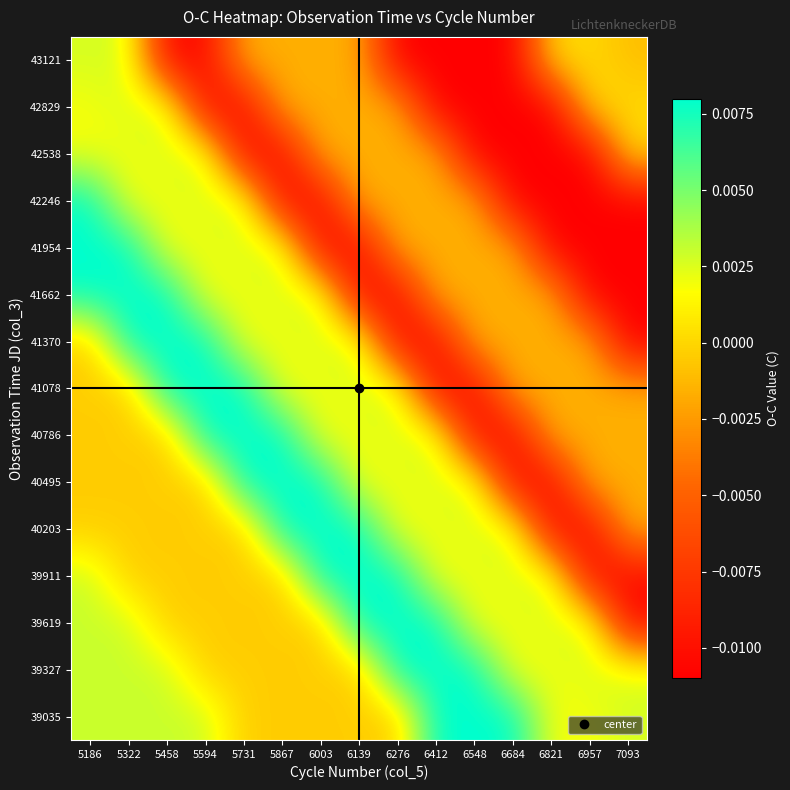

How many distinct data groups are displayed?

15